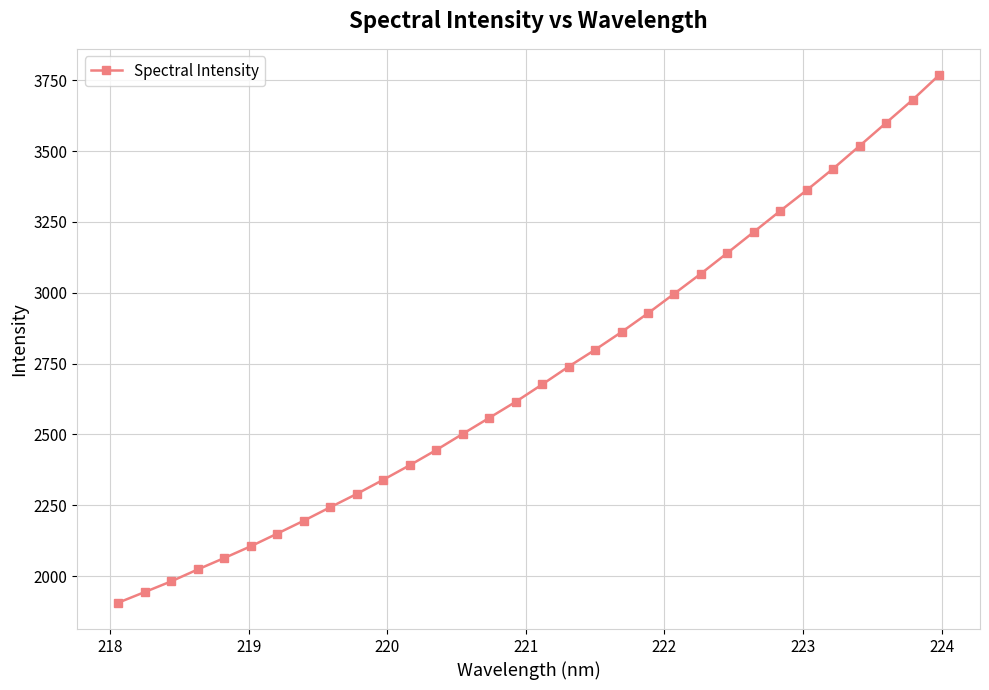

What is the value of the 24th point from the left?

3140.7